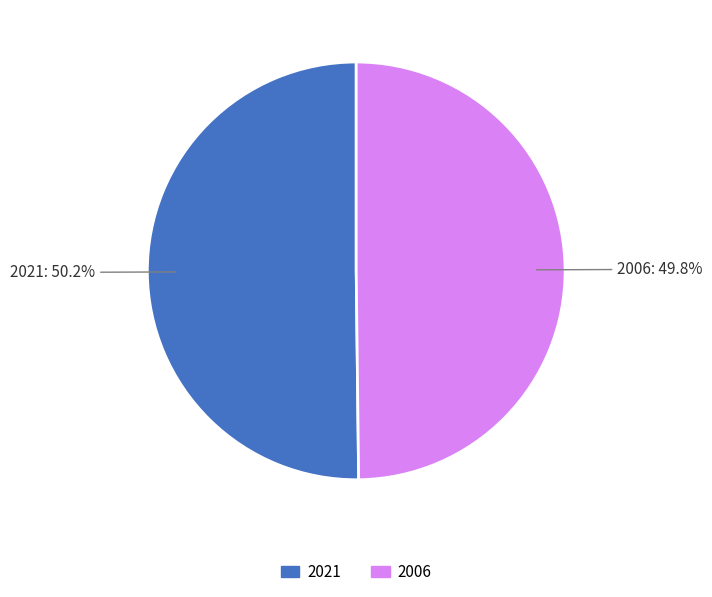

Approximately how many times larger is the value at 2006 compared to 2021?

1.0